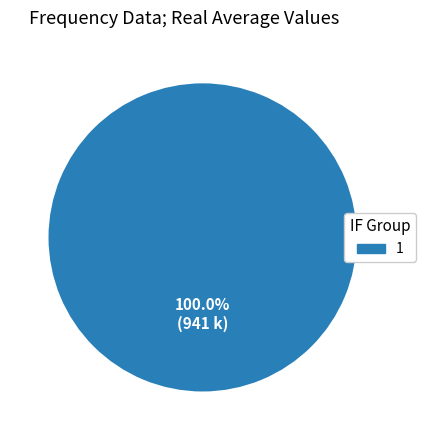

Does any single category account for the majority?

Yes